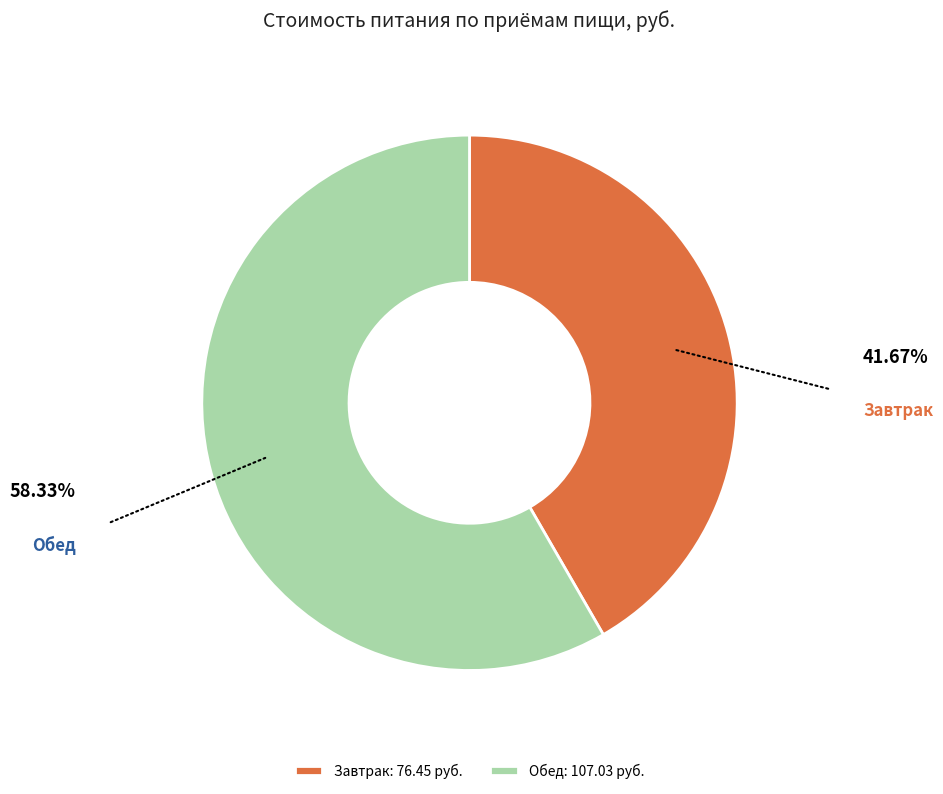

Do Завтрак and Обед together represent more than half of the pie?

Yes